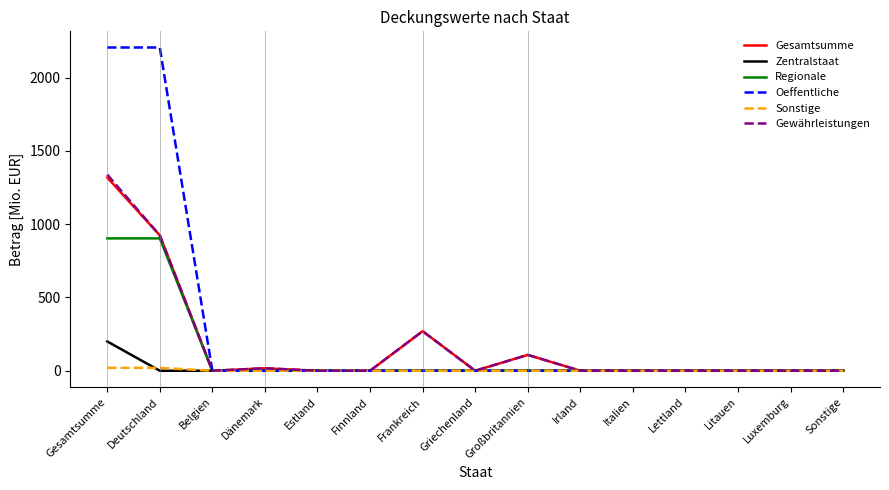

Which series has the largest total across all categories?

Oeffentliche